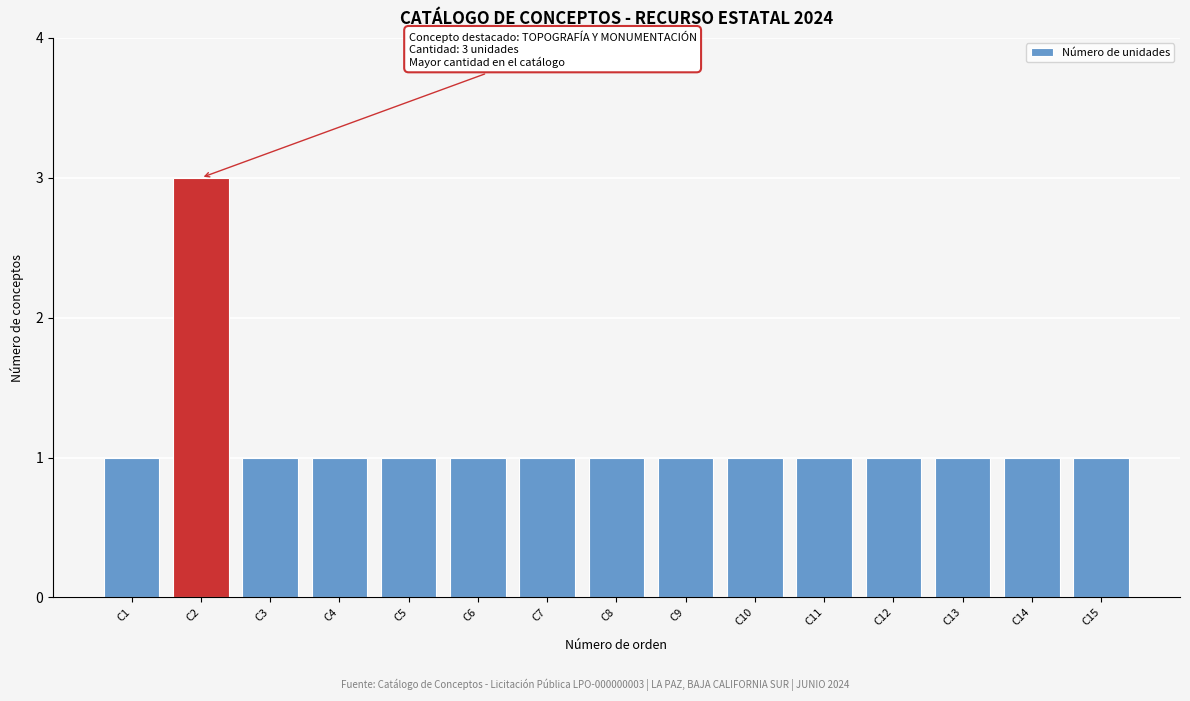

Which range on the x-axis has the tallest bar?

1.5 to 2.5